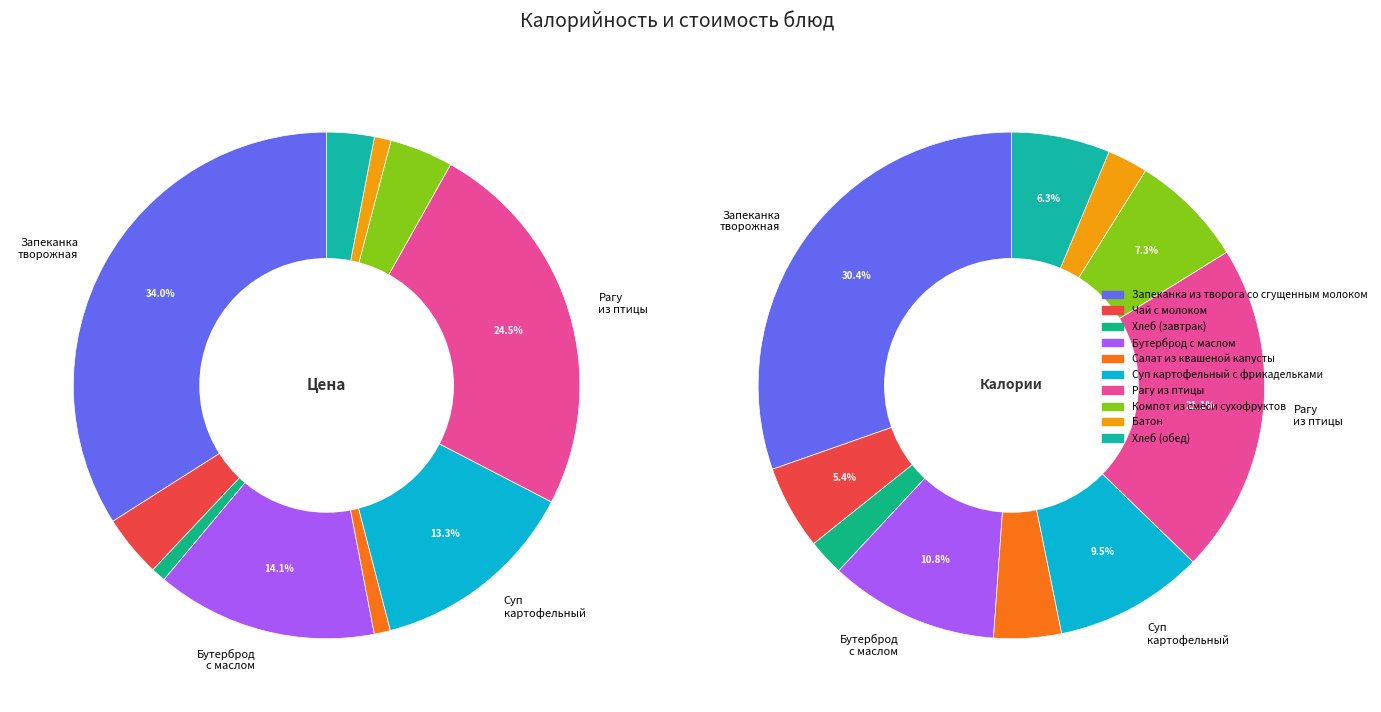

To the nearest percent, what is the combined percentage of Бутерброд с маслом and Хлеб (завтрак)?

15%